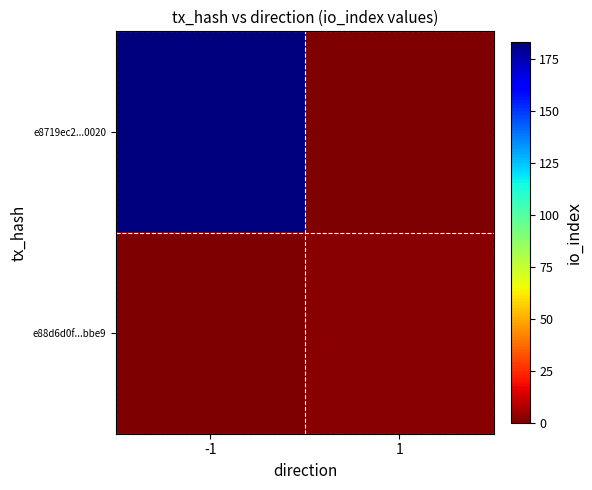

Between 1 and -1, which is larger?

-1